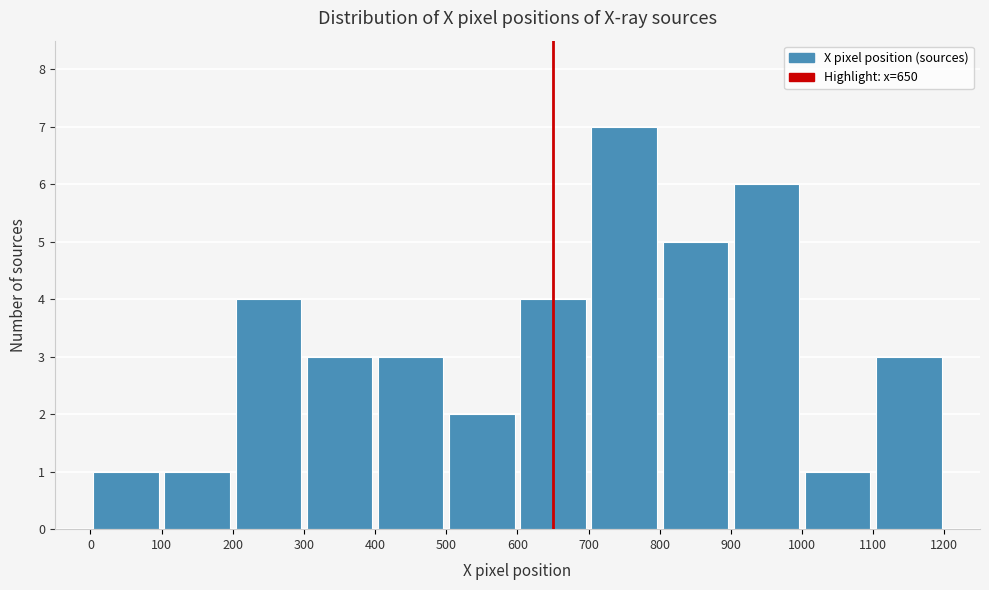

Reading left to right, transcribe this chart: for each bar, give the range it covers on the x-axis and its height. The values are not printed on the chart, so give them approximately, as read against the axis.

0 to 100: 1
100 to 200: 1
200 to 300: 4
300 to 400: 3
400 to 500: 3
500 to 600: 2
600 to 700: 4
700 to 800: 7
800 to 900: 5
900 to 1000: 6
1000 to 1100: 1
1100 to 1200: 3